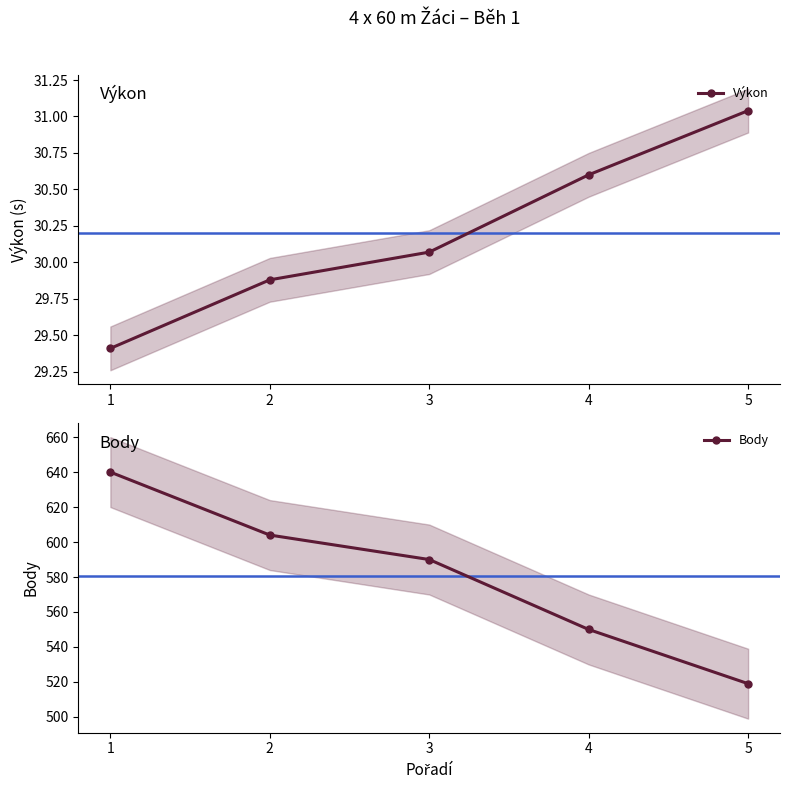

How many series are shown in this chart?

2